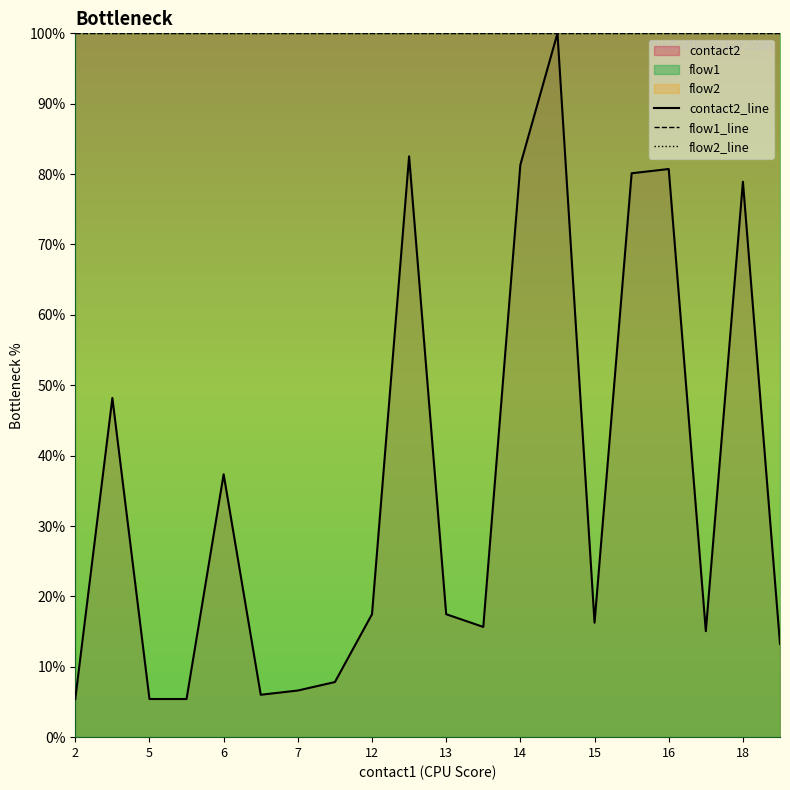

Between 6 and 15, which series saw the biggest shift?

contact2_line